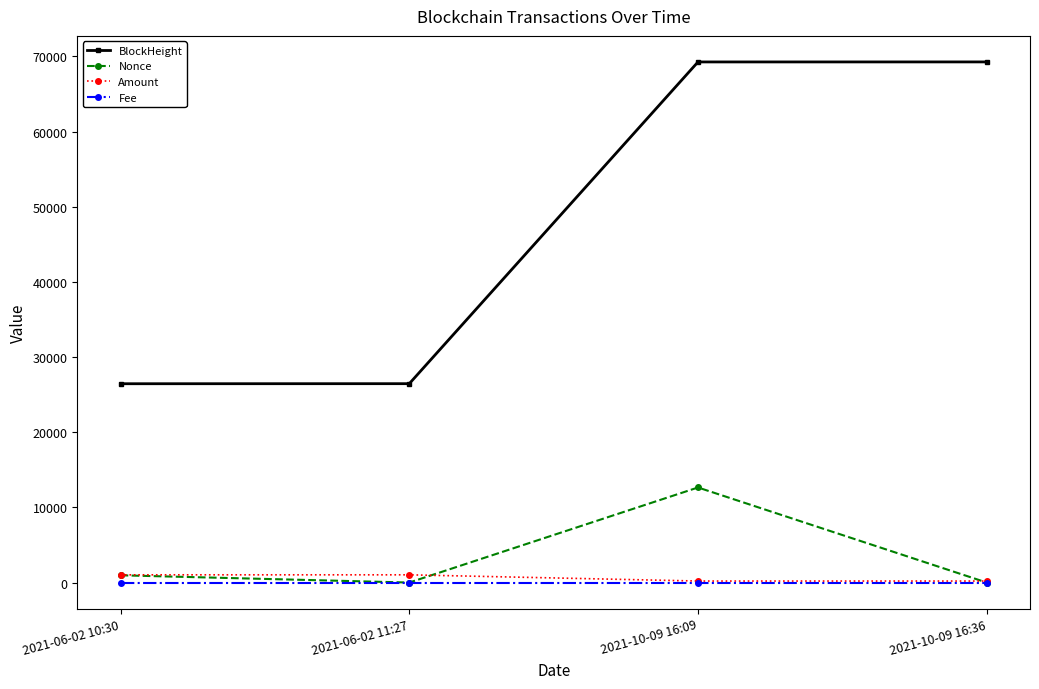

True or false: BlockHeight and Amount intersect in this chart.

False